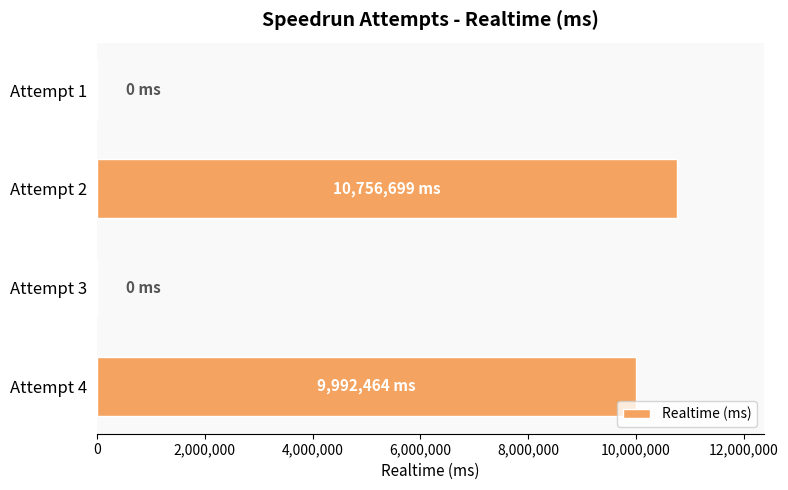

Reading top to bottom, transcribe all the data shown in this chart.

Attempt 1=0	Attempt 2=10756699	Attempt 3=0	Attempt 4=9992464